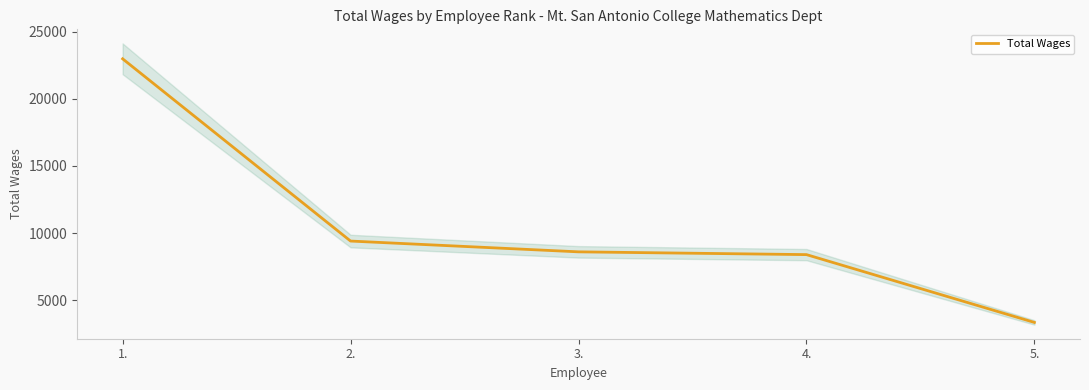

What is the maximum value shown in the chart?

22997